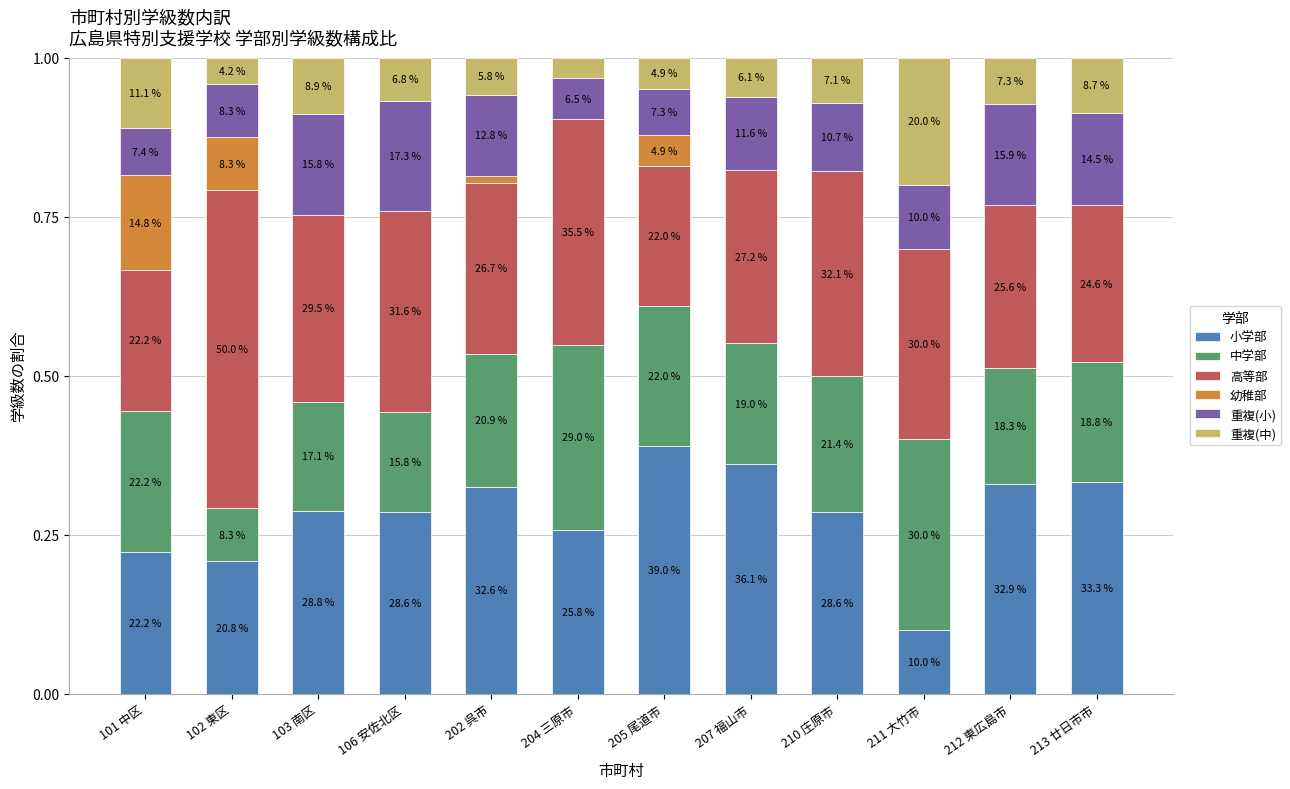

Is it true that 重複(中) equals 0.1 at 210 庄原市?

True